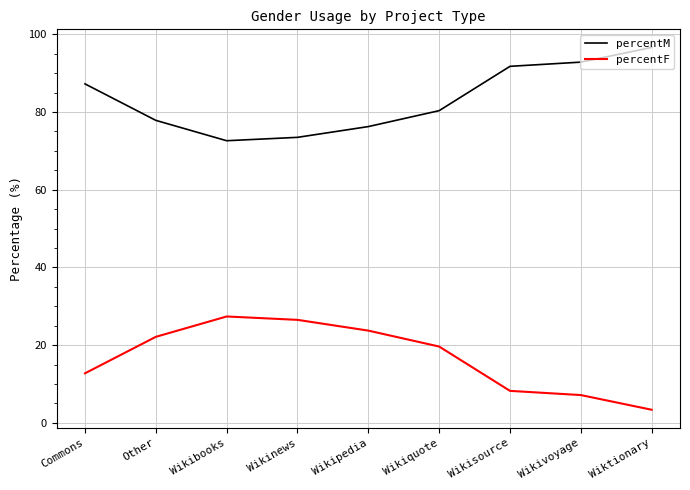

What position from the right is Wikinews?

6